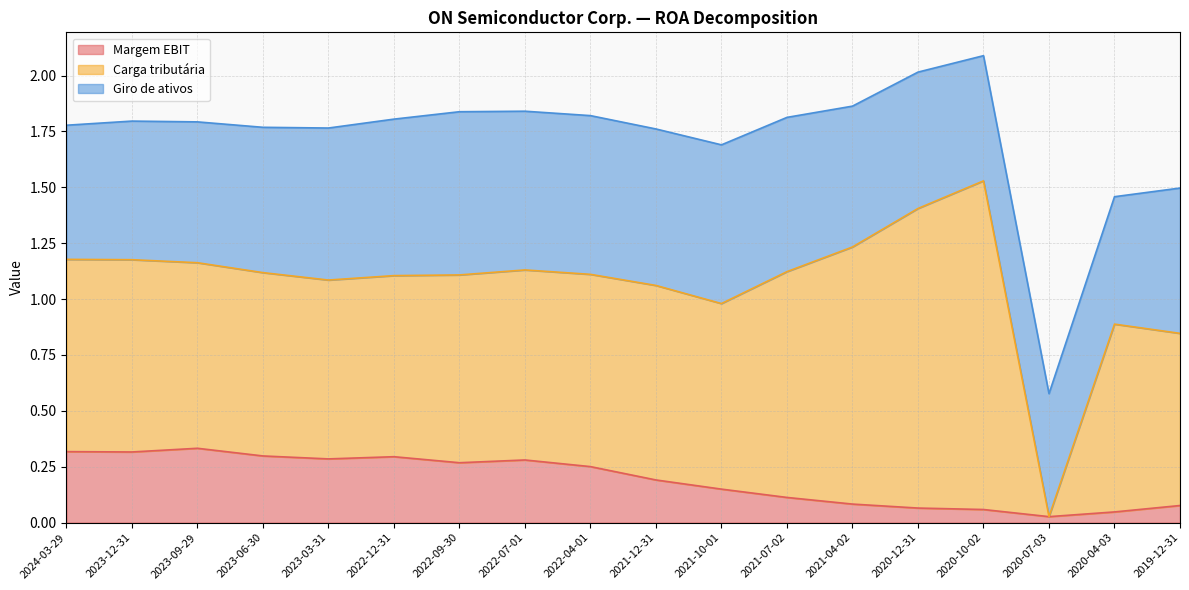

The Giro de ativos series shows 0.7 at 2022-07-01. True or false?

True